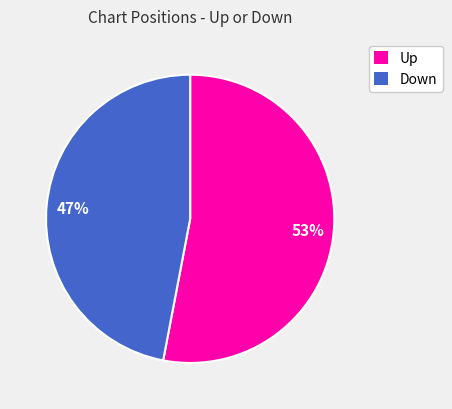

Which slice is the largest?

Up